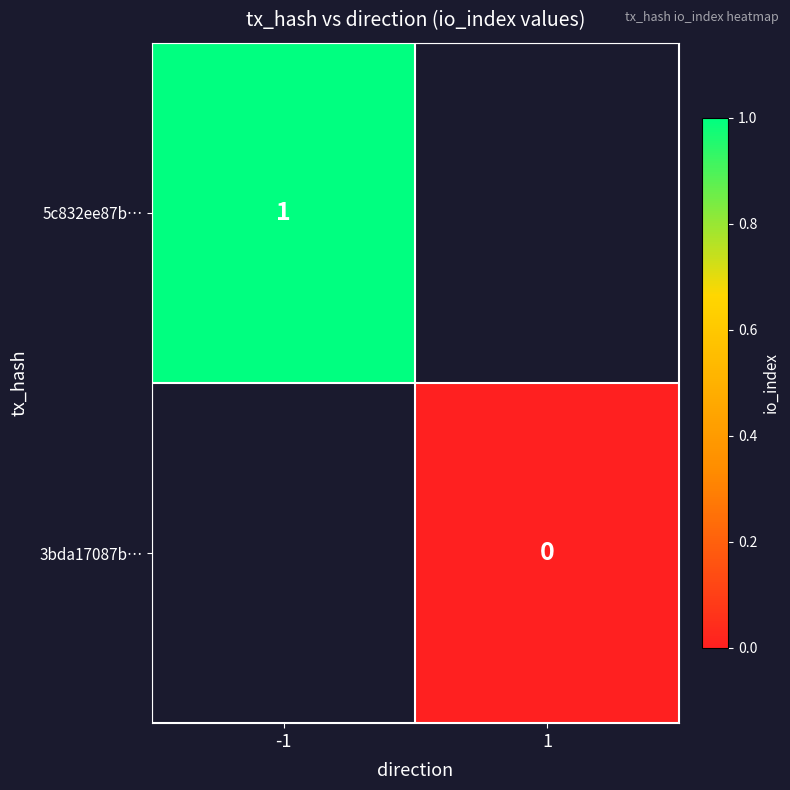

The value of 5c832ee87b… at -1 is 1. True or false?

True